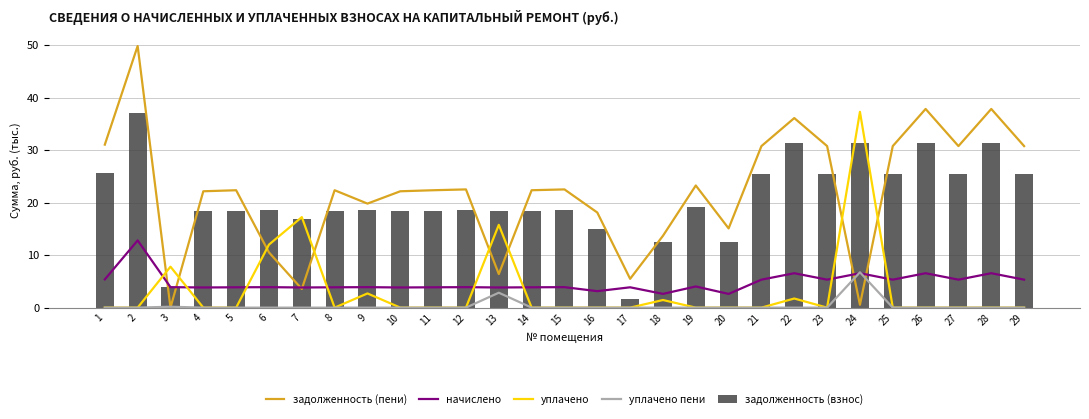

The задолженность (взнос) series shows 30.2 at 7. True or false?

False